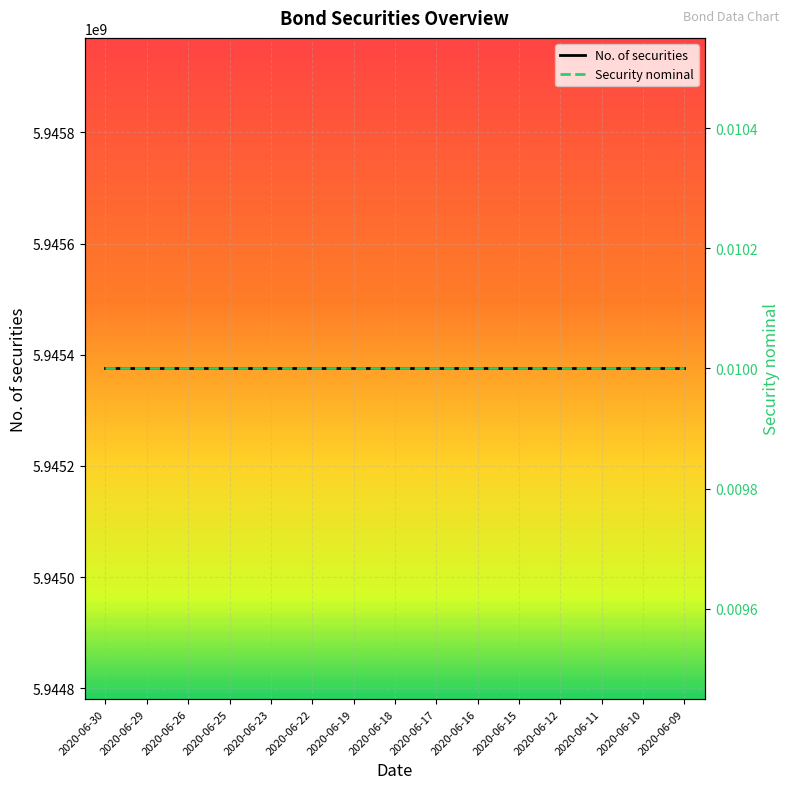

Which category has the highest value in the Security nominal series?

2020-06-30